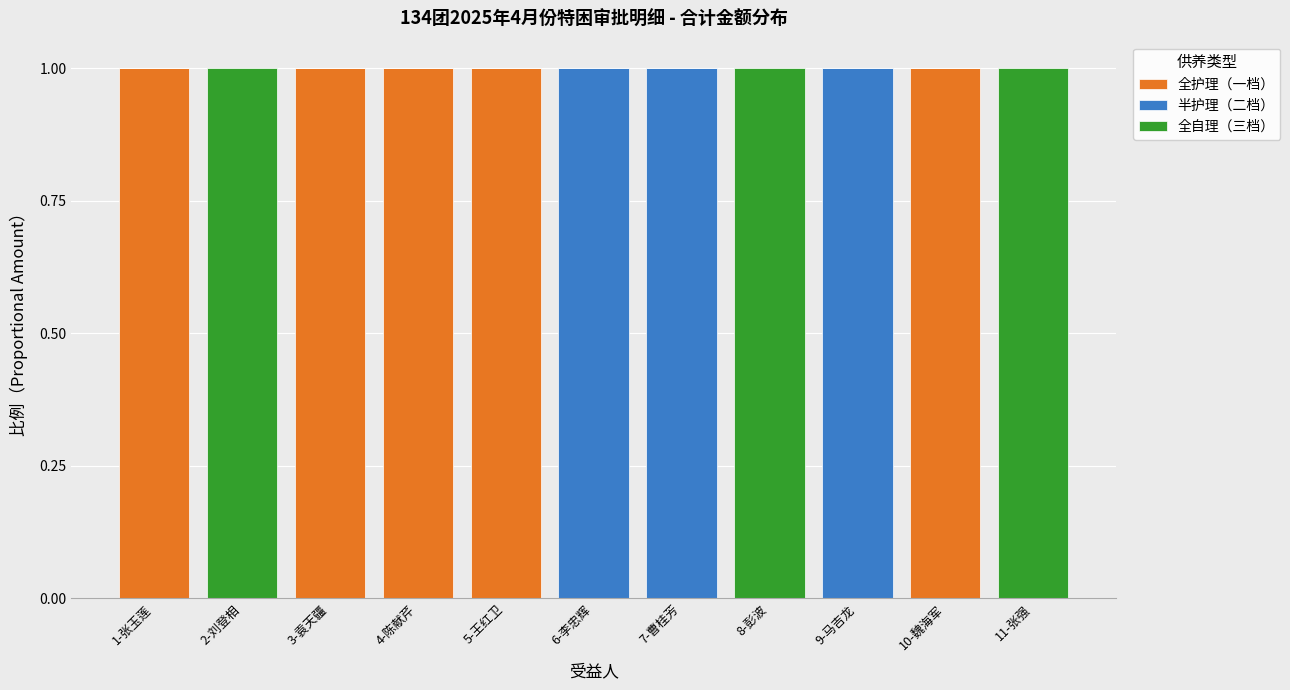

What is the sum of all 全护理（一档） values?

5